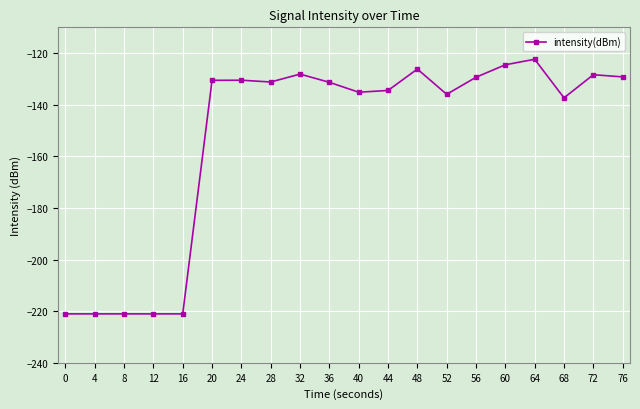

True or false: there are more than 2 points higher than both neighbors.

True